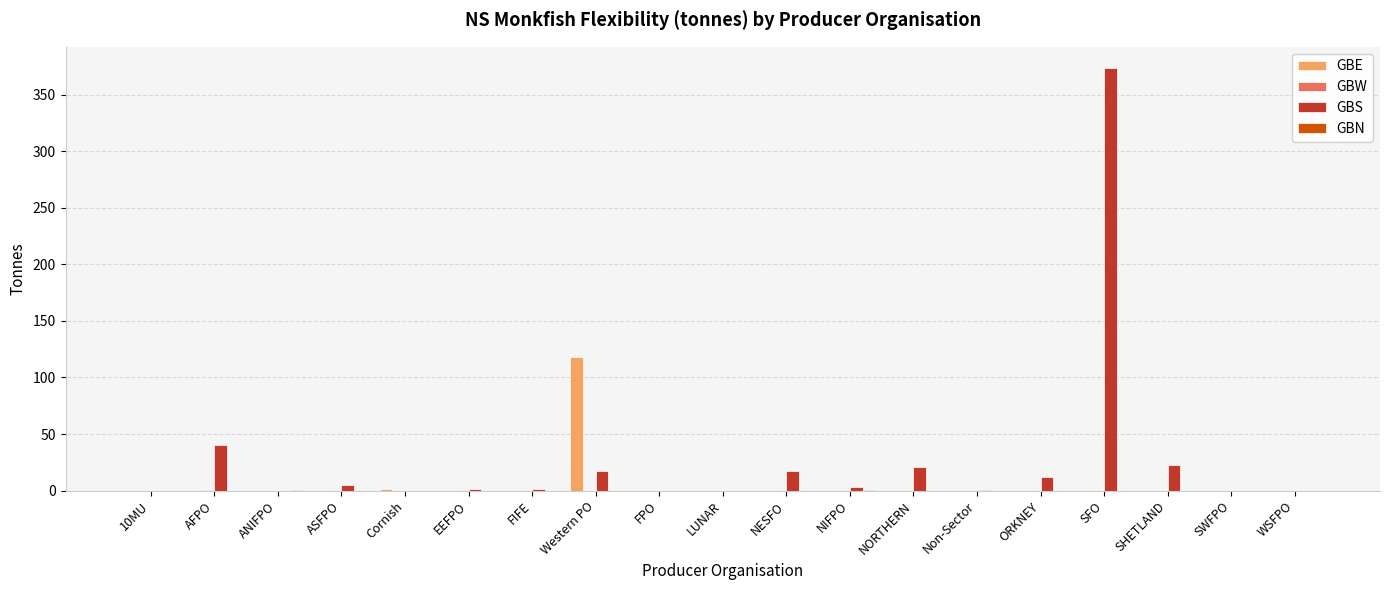

How many groups of bars are there?

19